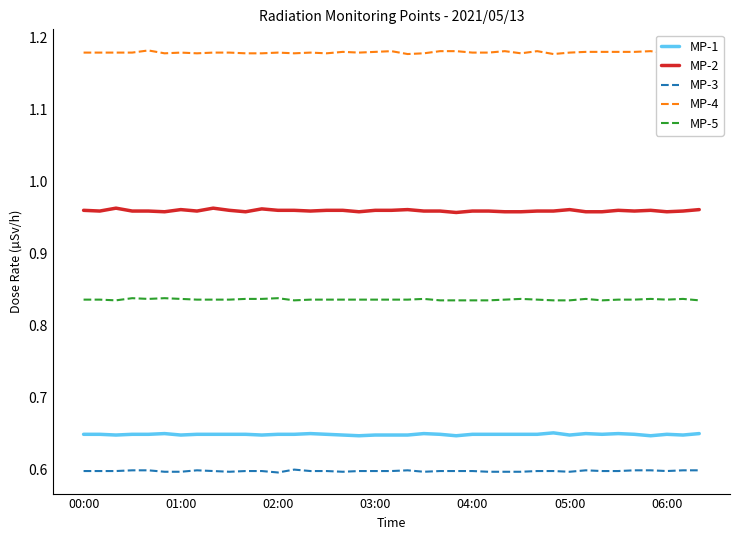

Reading left to right, extract all data points from this chart.

MP-1: 0.6	0.6	0.6	0.6	0.6	0.7	0.6	0.6	0.6	0.6	0.6	0.6	0.6	0.6	0.7	0.6	0.6	0.6	0.6	0.6	0.6	0.7	0.6	0.6	0.6	0.6	0.6	0.6	0.6	0.7	0.6	0.7	0.6	0.7	0.6	0.6	0.6	0.6	0.7
MP-2: 1.0	1.0	1.0	1.0	1.0	1.0	1.0	1.0	1.0	1.0	1.0	1.0	1.0	1.0	1.0	1.0	1.0	1.0	1.0	1.0	1.0	1.0	1.0	1.0	1.0	1.0	1.0	1.0	1.0	1.0	1.0	1.0	1.0	1.0	1.0	1.0	1.0	1.0	1.0
MP-3: 0.6	0.6	0.6	0.6	0.6	0.6	0.6	0.6	0.6	0.6	0.6	0.6	0.6	0.6	0.6	0.6	0.6	0.6	0.6	0.6	0.6	0.6	0.6	0.6	0.6	0.6	0.6	0.6	0.6	0.6	0.6	0.6	0.6	0.6	0.6	0.6	0.6	0.6	0.6
MP-4: 1.2	1.2	1.2	1.2	1.2	1.2	1.2	1.2	1.2	1.2	1.2	1.2	1.2	1.2	1.2	1.2	1.2	1.2	1.2	1.2	1.2	1.2	1.2	1.2	1.2	1.2	1.2	1.2	1.2	1.2	1.2	1.2	1.2	1.2	1.2	1.2	1.2	1.2	1.2
MP-5: 0.8	0.8	0.8	0.8	0.8	0.8	0.8	0.8	0.8	0.8	0.8	0.8	0.8	0.8	0.8	0.8	0.8	0.8	0.8	0.8	0.8	0.8	0.8	0.8	0.8	0.8	0.8	0.8	0.8	0.8	0.8	0.8	0.8	0.8	0.8	0.8	0.8	0.8	0.8